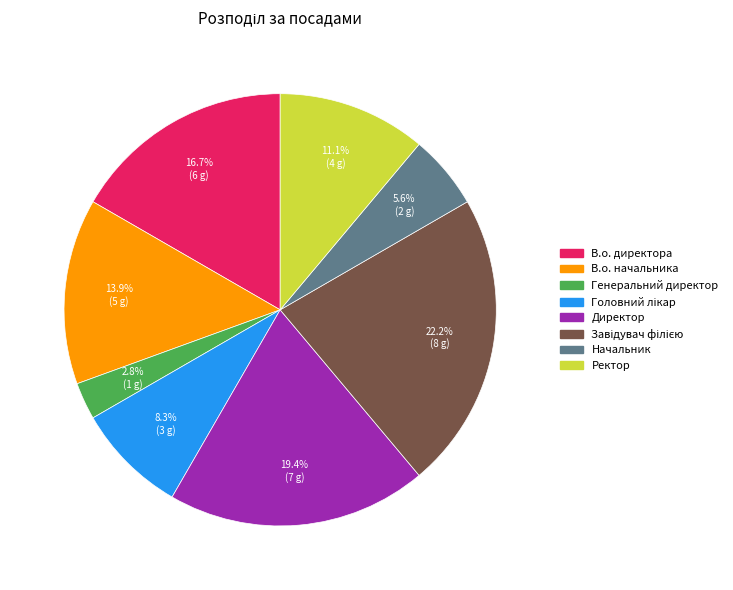

True or false: Генеральний директор accounts for 3% of the total.

True